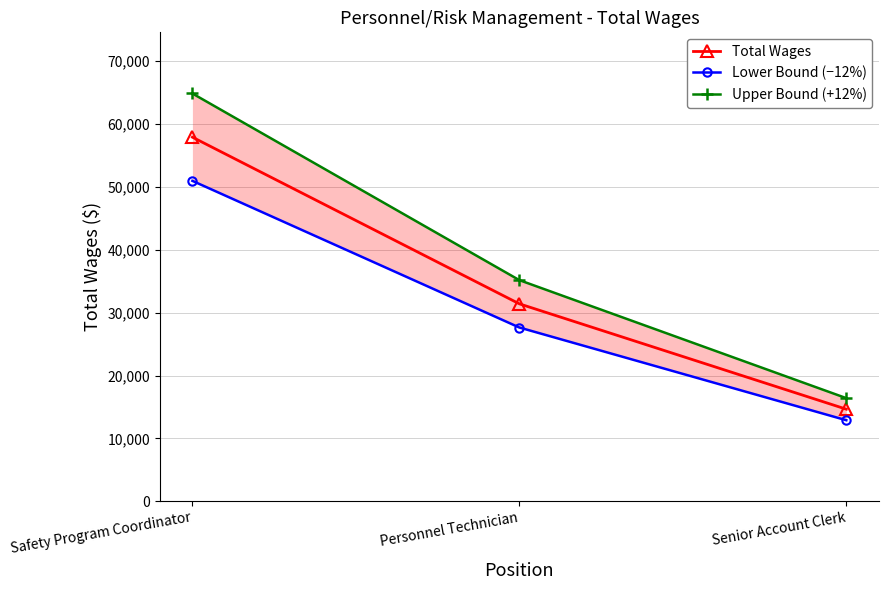

What is the difference between the second highest and minimum values in the Total Wages series?

16764